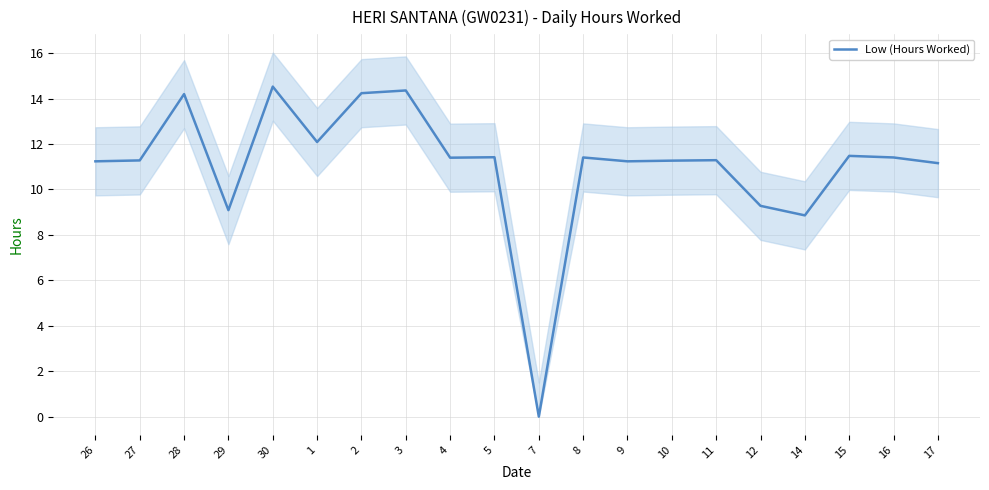

What is the value of the 14th point from the left?

11.3